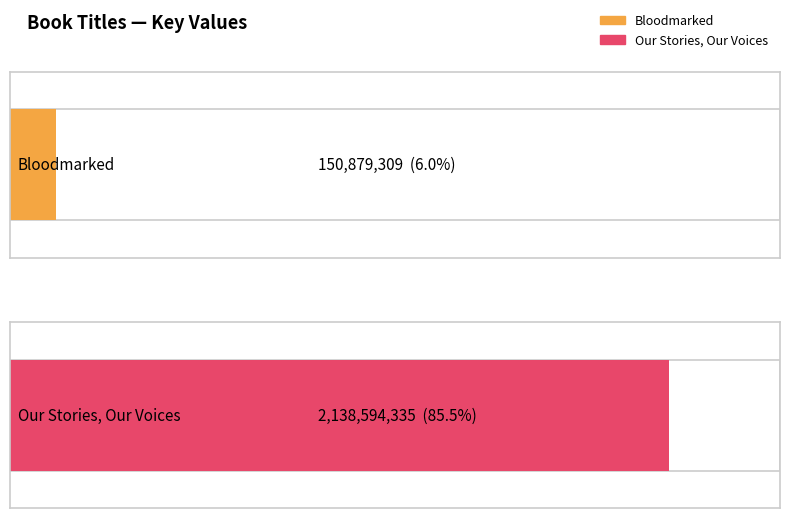

True or false: the data shows 88656984 at Bloodmarked.

False